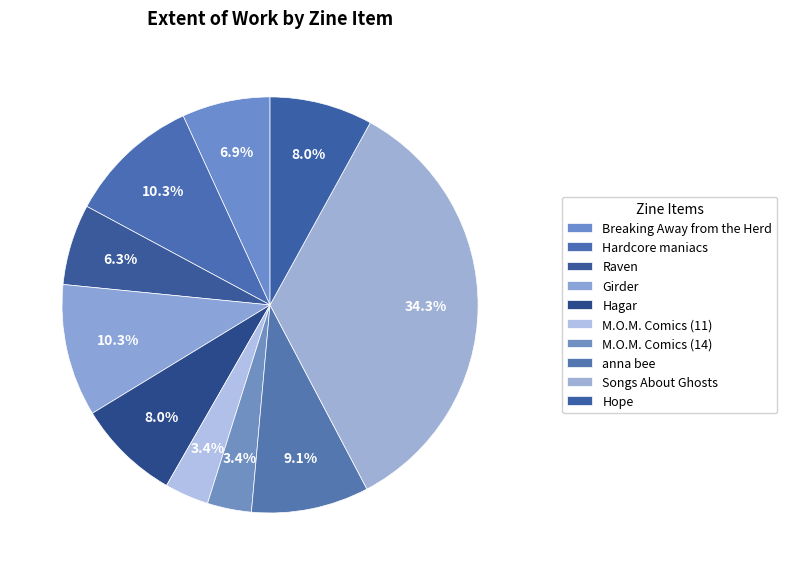

What percentage is the Girder slice, to the nearest percent?

10%